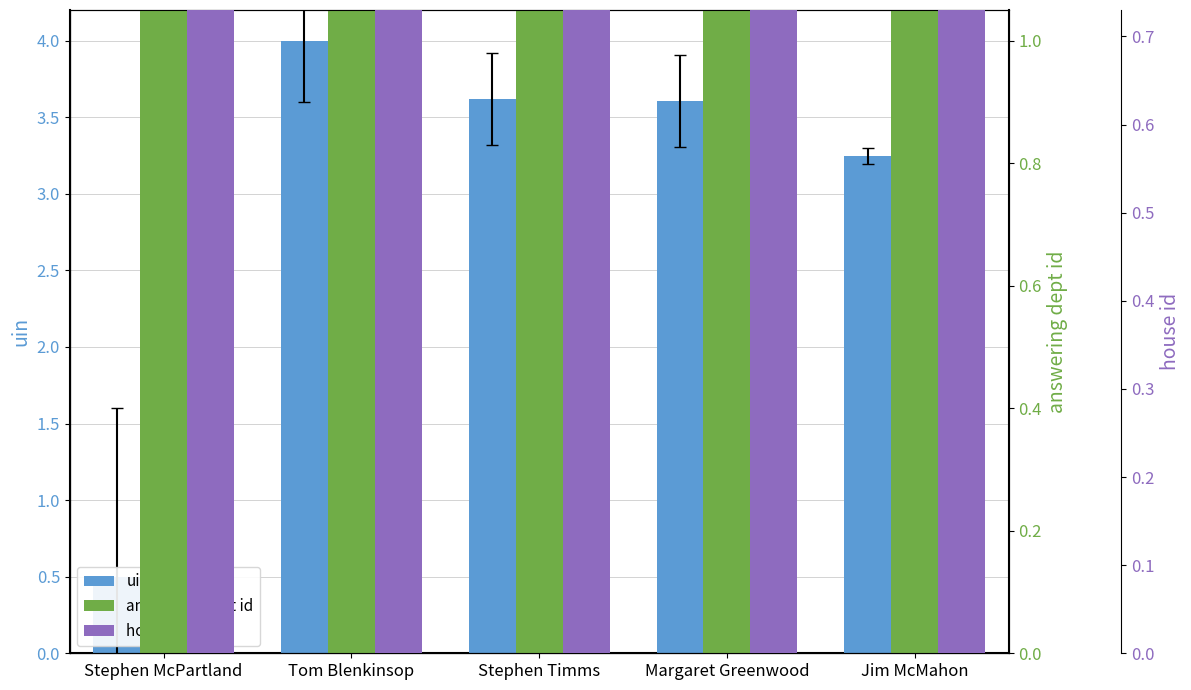

What is the approximate value of uin at Jim McMahon?

3.2